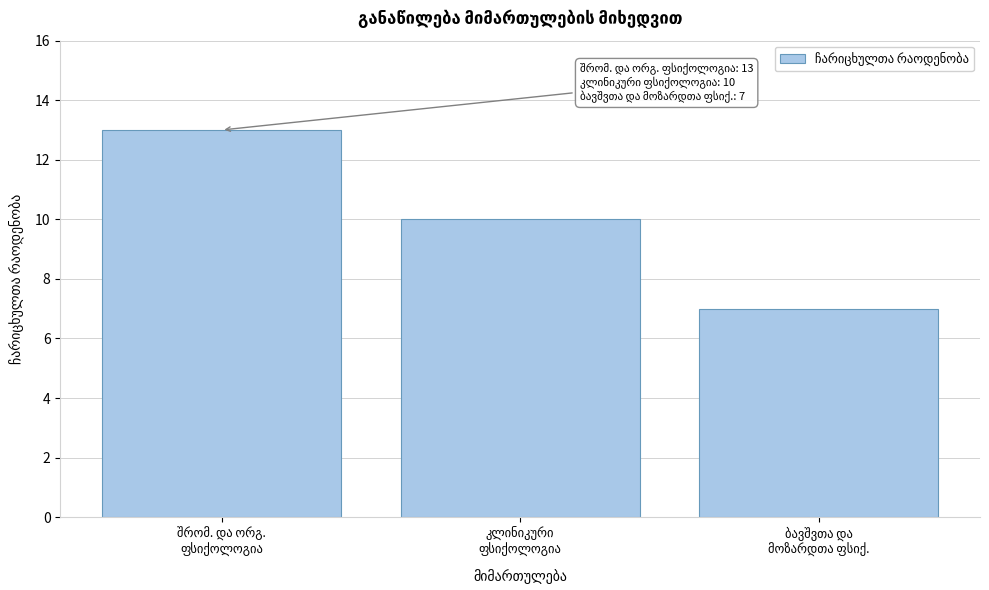

Reading left to right, what are all the values shown in this chart?

13	10	7